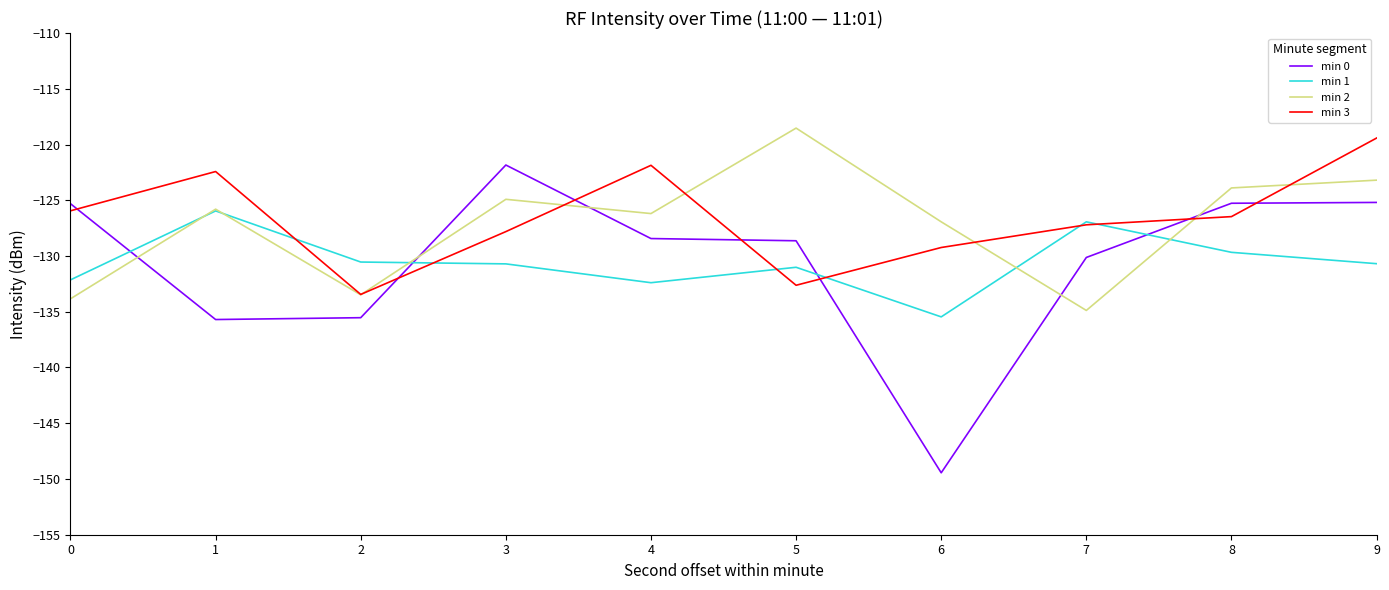

Which series ends up on top after the final intersection of min 2 and min 0?

min 2